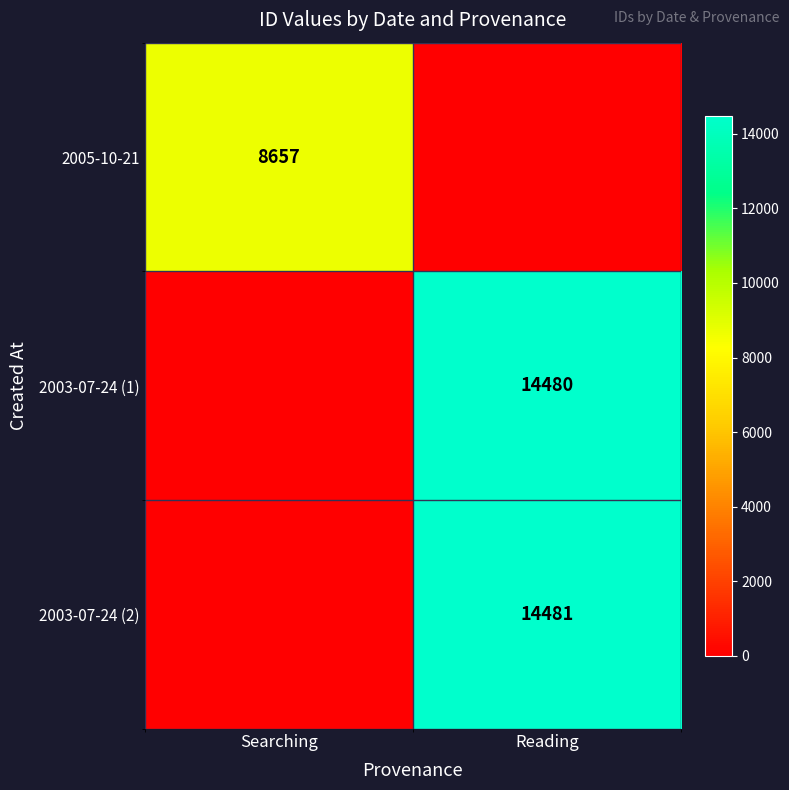

Is it true that 2005-10-21 equals 8657 at Searching?

True